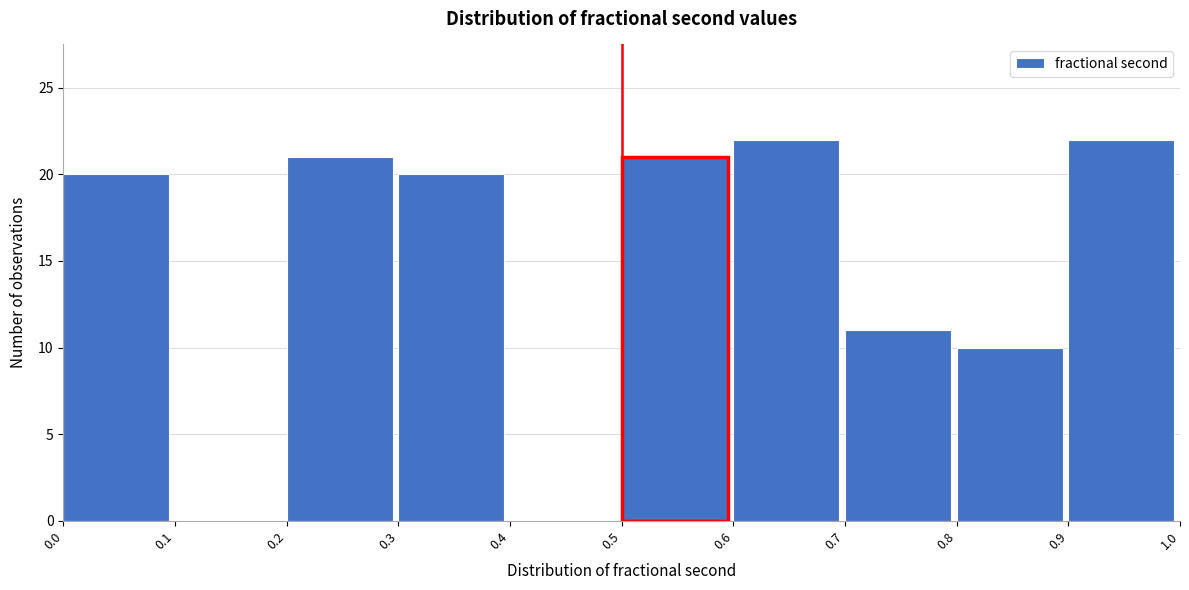

Reading left to right, list every bar in this chart as the range it spans on the x-axis followed by its height. The values are not printed on the chart, so give them approximately, as read against the axis.

0.0 to 0.1: 20
0.1 to 0.2: 0
0.2 to 0.3: 21
0.3 to 0.4: 20
0.4 to 0.5: 0
0.5 to 0.6: 21
0.6 to 0.7: 22
0.7 to 0.8: 11
0.8 to 0.9: 10
0.9 to 1.0: 22